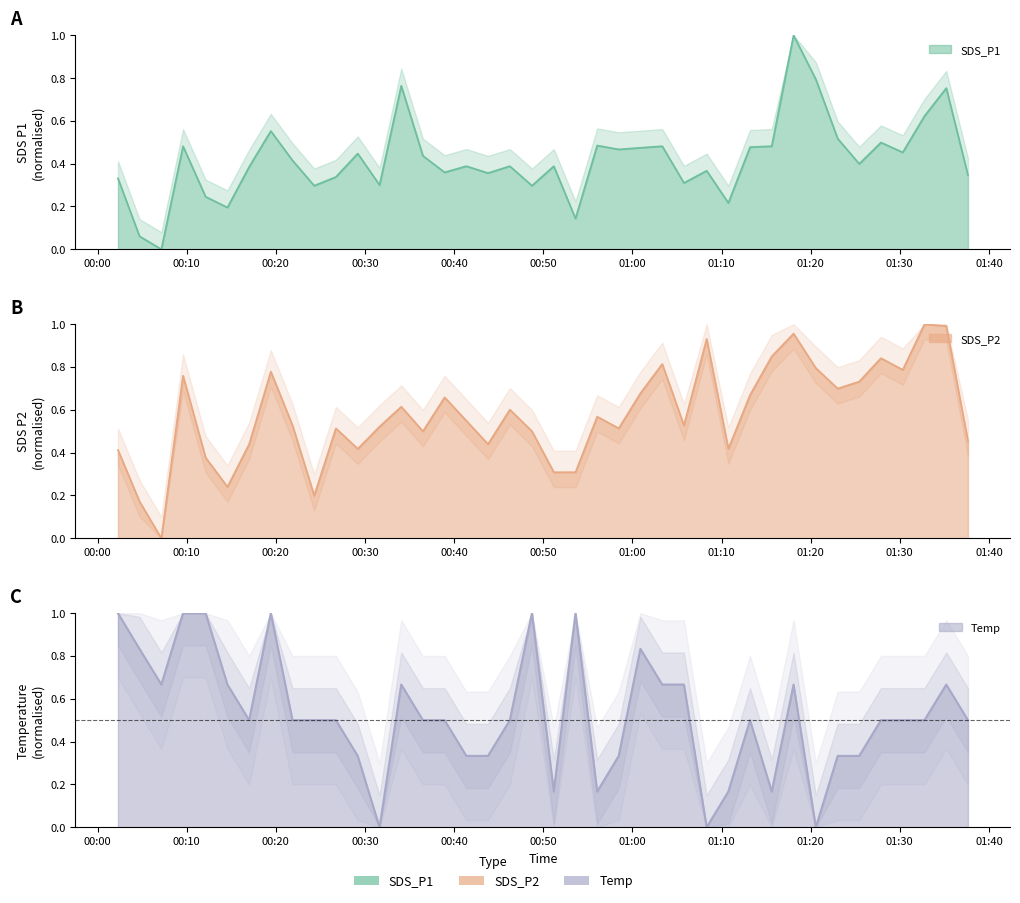

List the series in order of their overall mean, lowest first.

SDS_P1, Temp, SDS_P2